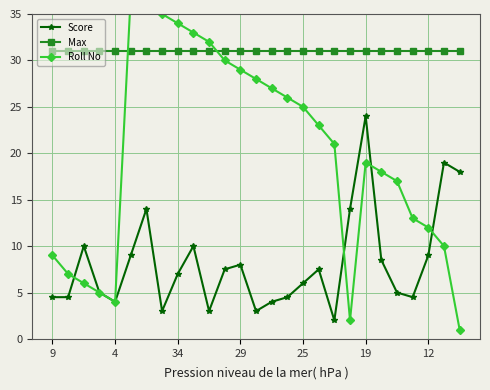

What is the difference between the maximum and minimum values in the Score series?

22.0